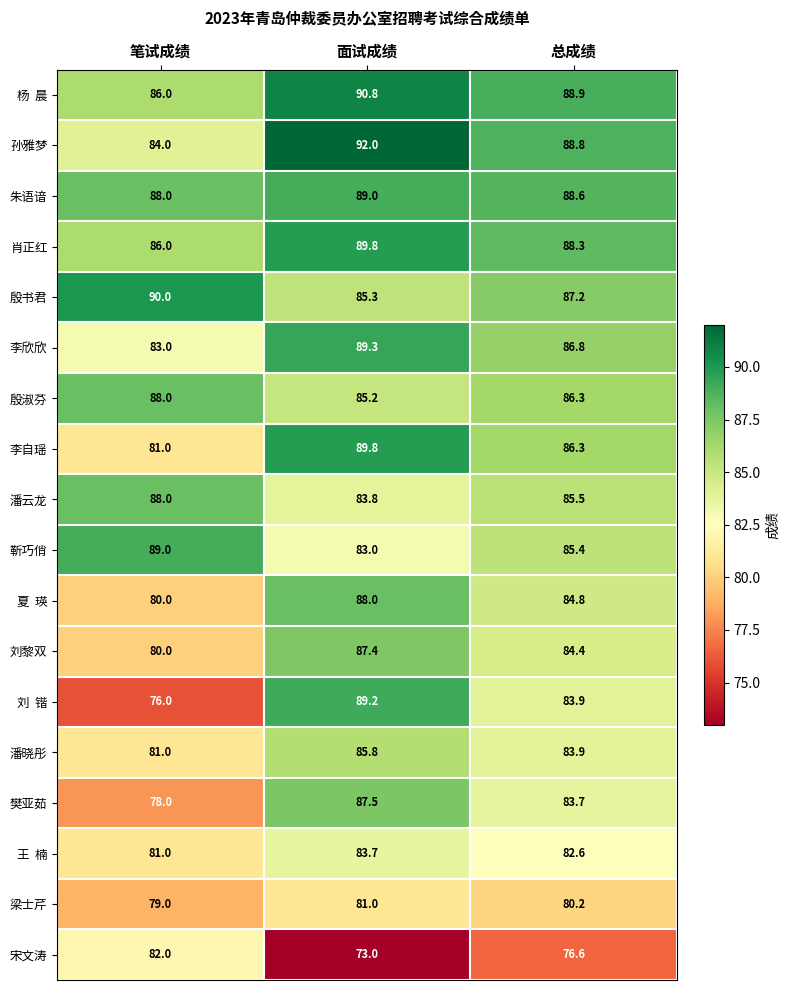

What is the difference between the highest and lowest values at 总成绩?

12.3